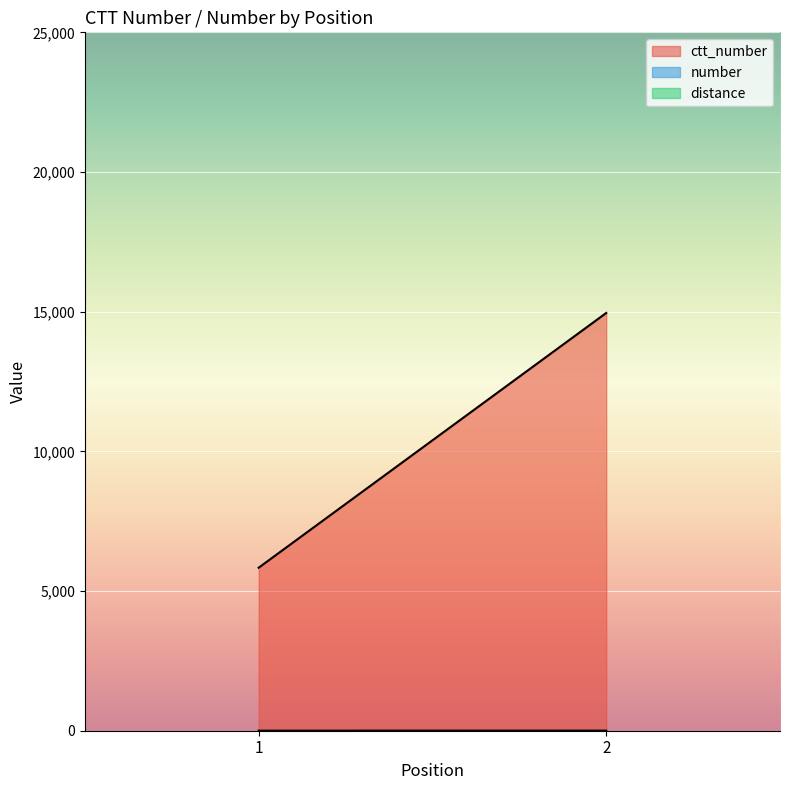

Is the value of distance at 1 greater than the value of ctt_number at 1?

No